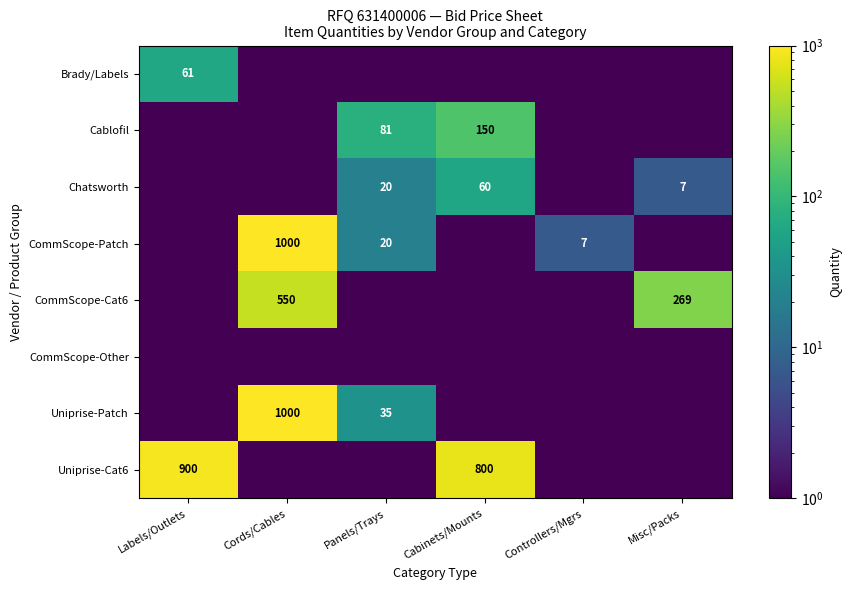

At which category is the sum across all series the highest?

Cords/Cables